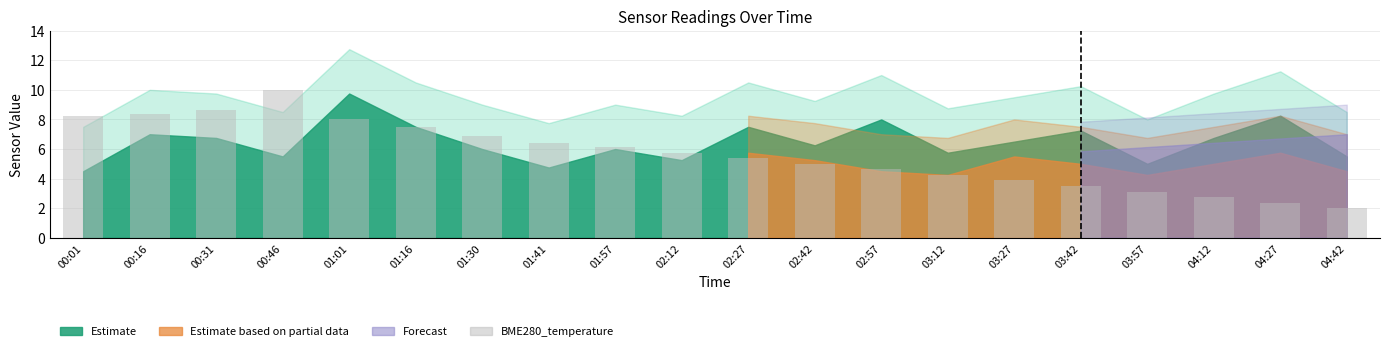

True or false: the data shows 0.9 at 03:27.

False